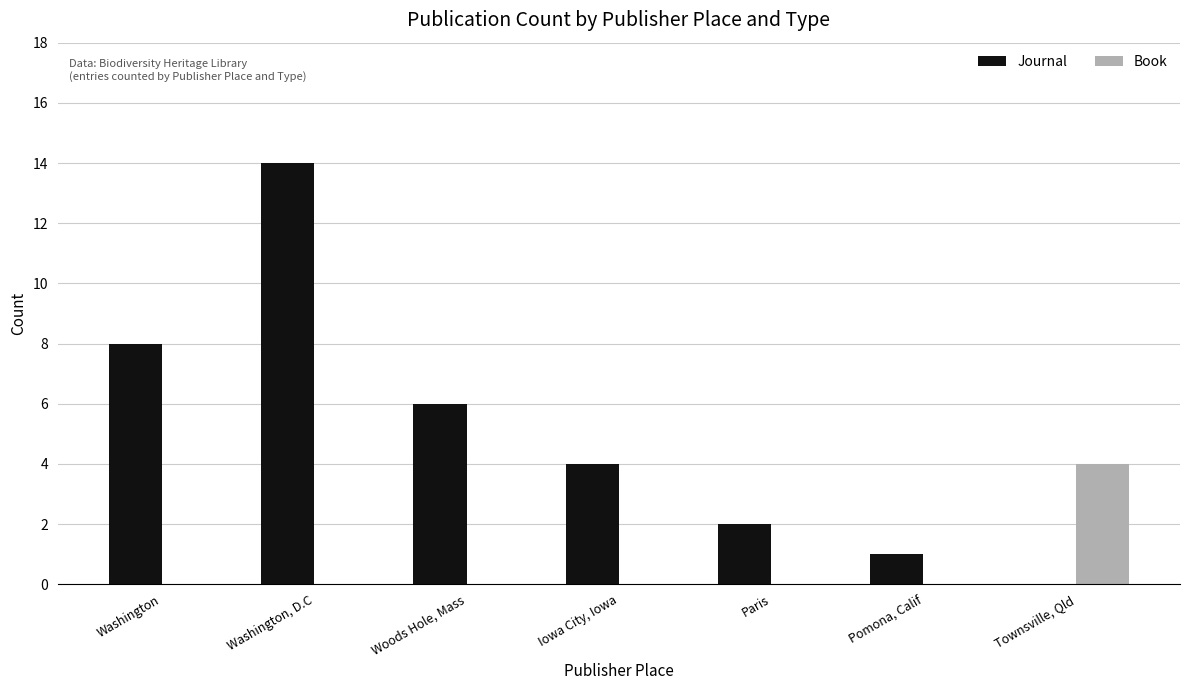

What is the sum of all Journal values?

35